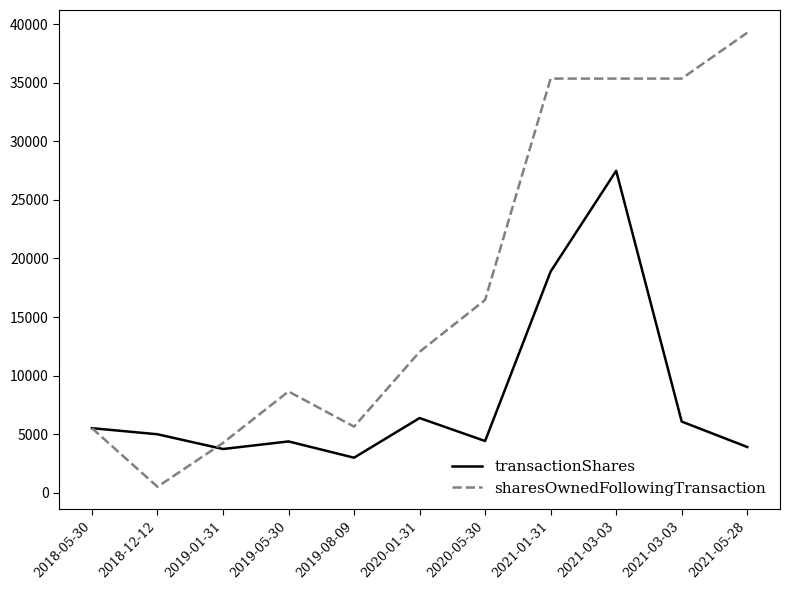

True or false: sharesOwnedFollowingTransaction and transactionShares intersect in this chart.

True